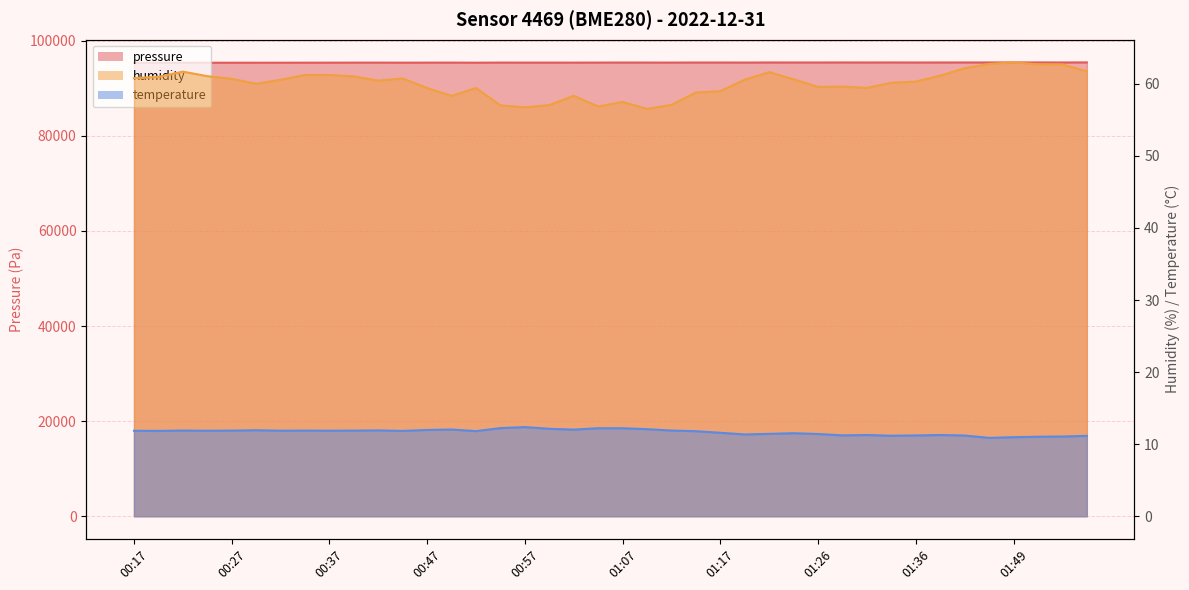

Is it true that pressure equals 24567.8 at 01:04?

False